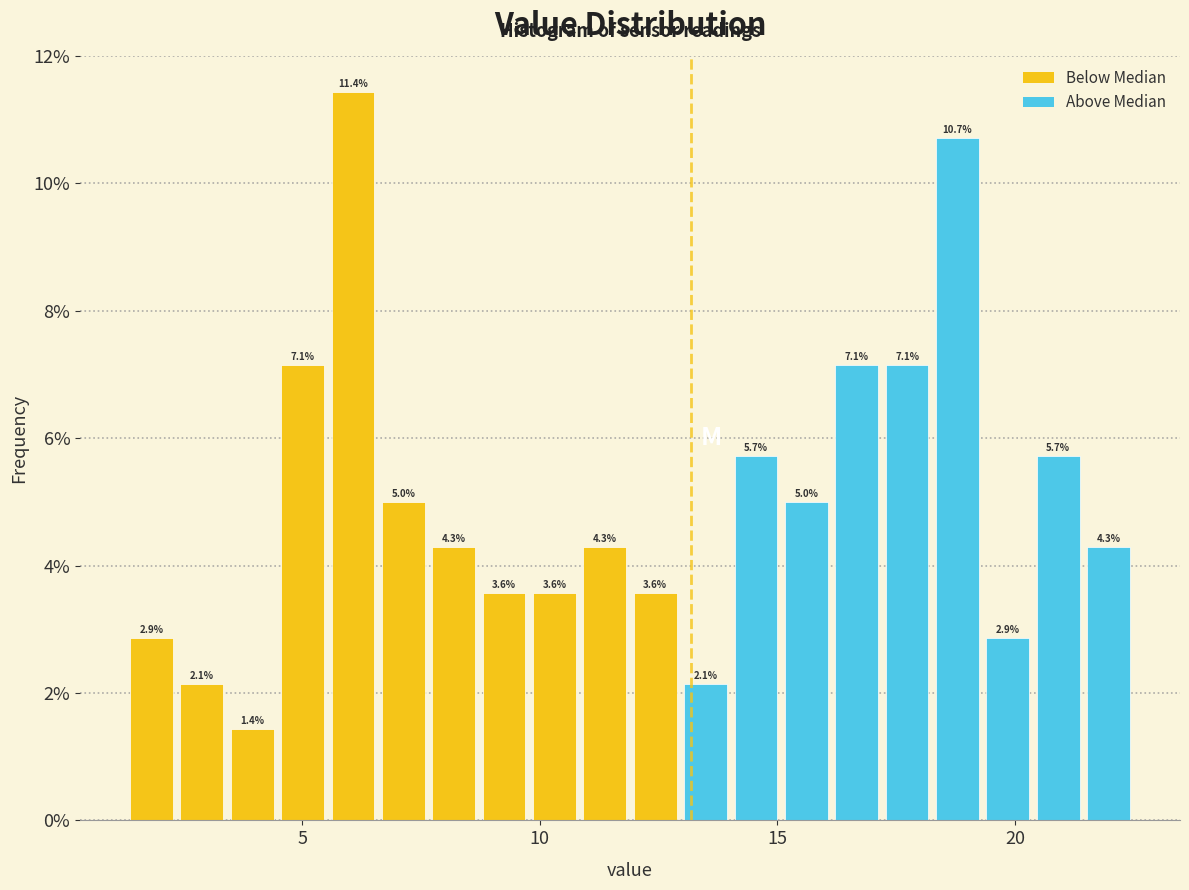

Read against the x-axis, roughly where is the centre of the tallest bar?

6.0